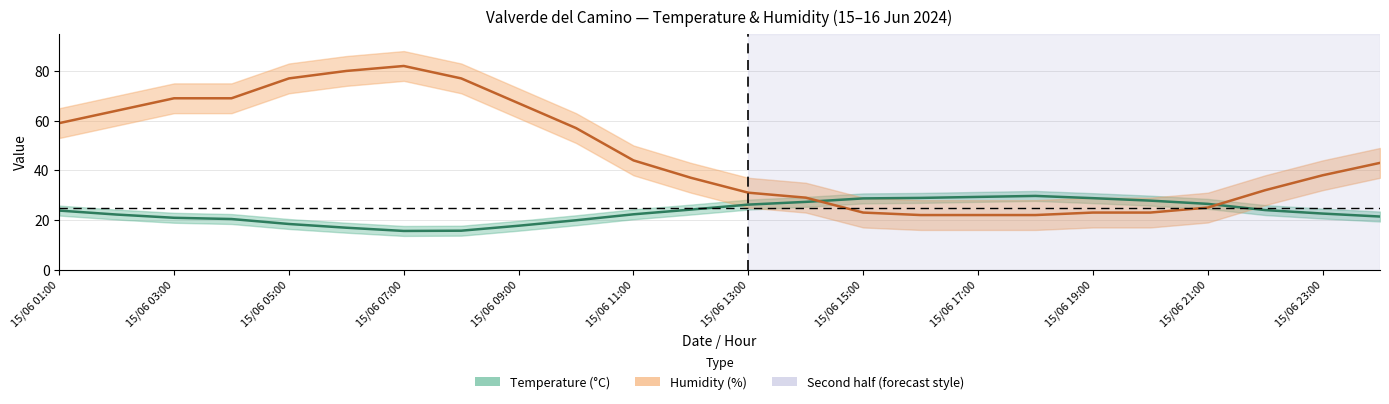

What is the value of the Humidity (%) point at the 2nd from the left?

64.0